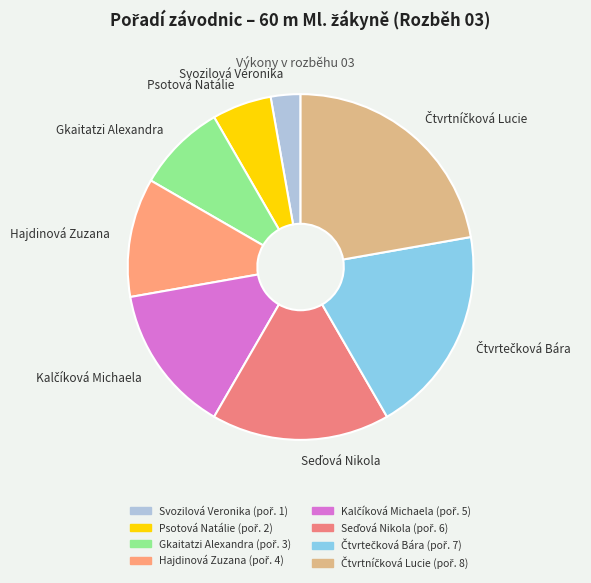

Combined, do Gkaitatzi Alexandra and Psotová Natálie account for over 50%?

No